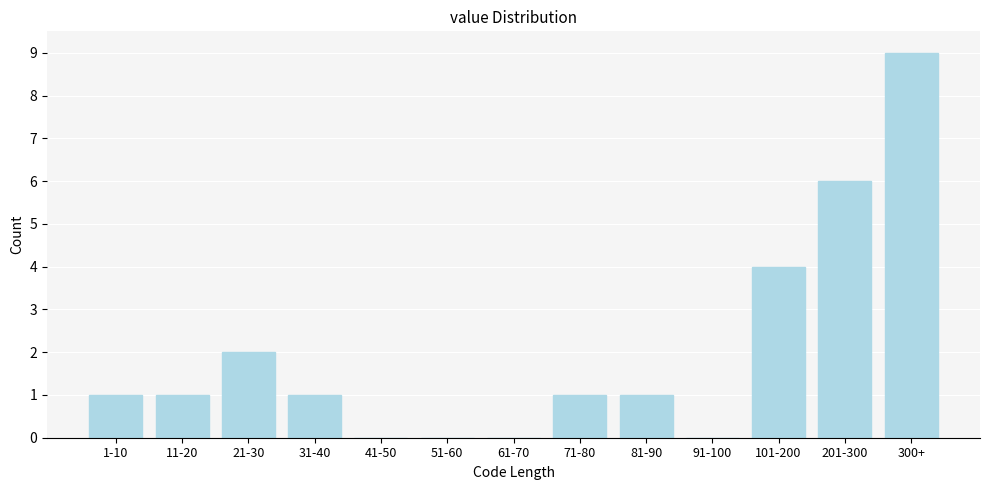

Reading left to right, transcribe all the data shown in this chart.

1-10=1	11-20=1	21-30=2	31-40=1	41-50=0	51-60=0	61-70=0	71-80=1	81-90=1	91-100=0	101-200=4	201-300=6	300+=9